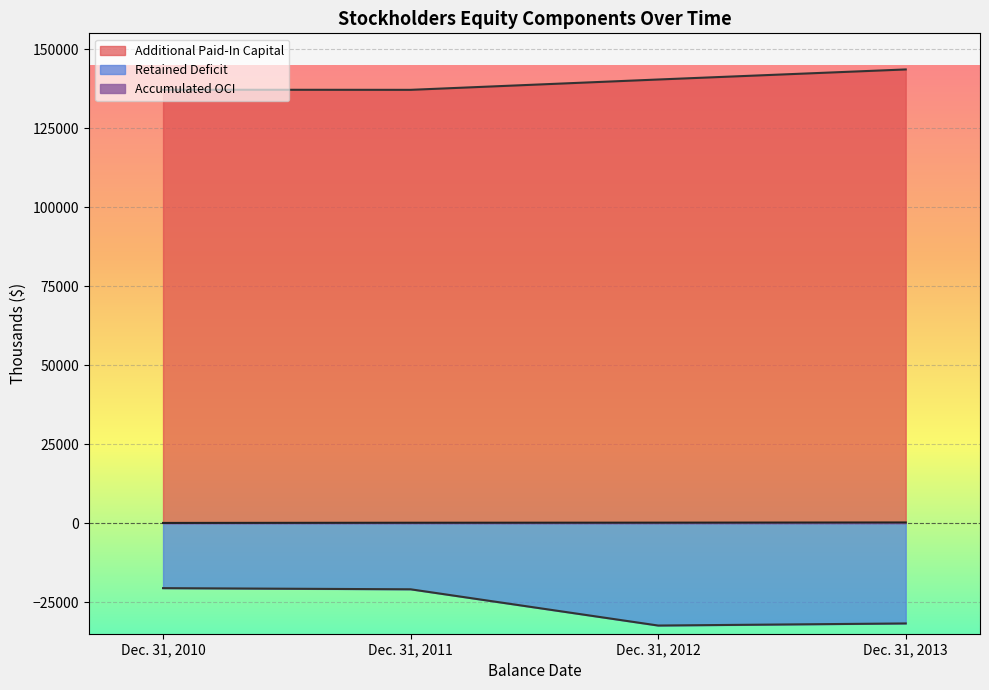

Does the chart display data point markers on the line(s)?

No